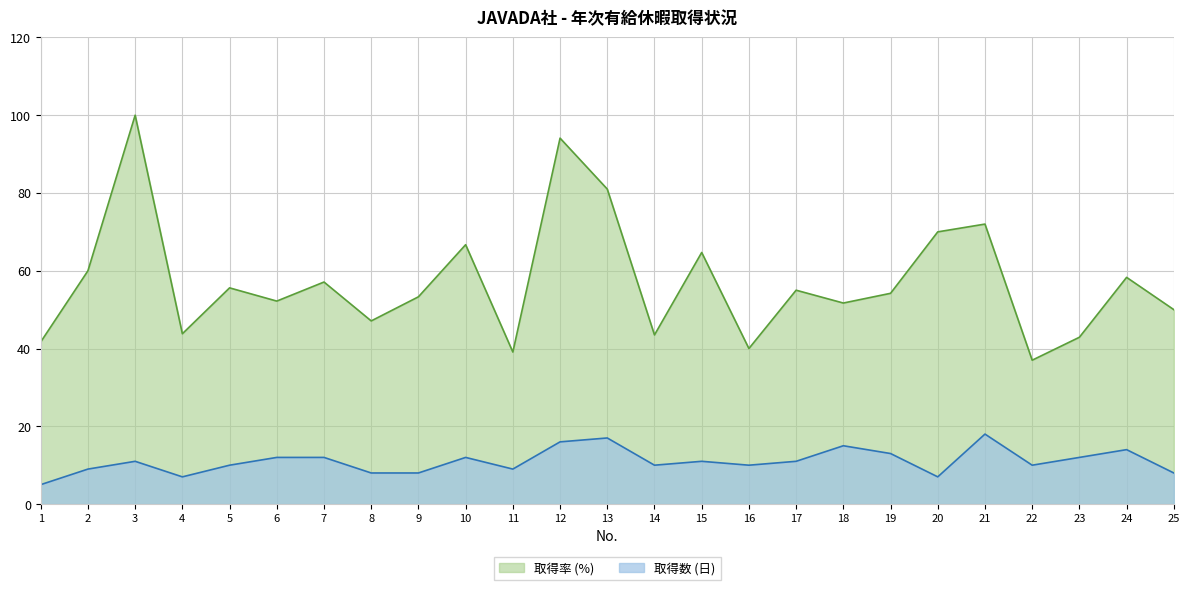

What is the total value across all series at 11?

48.1